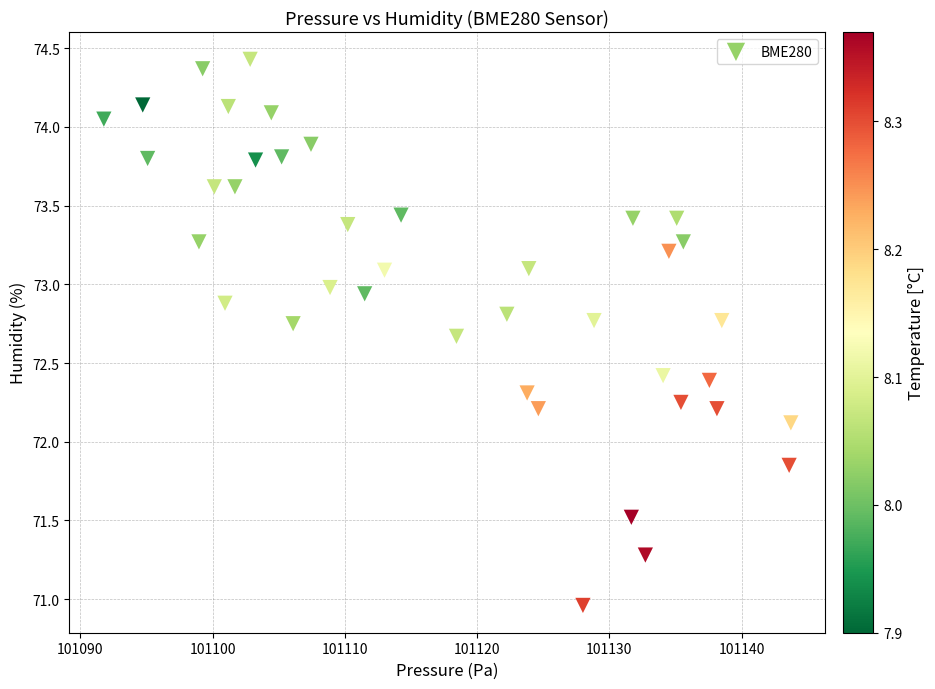

What is the range of X values (max minus min)?

51.9